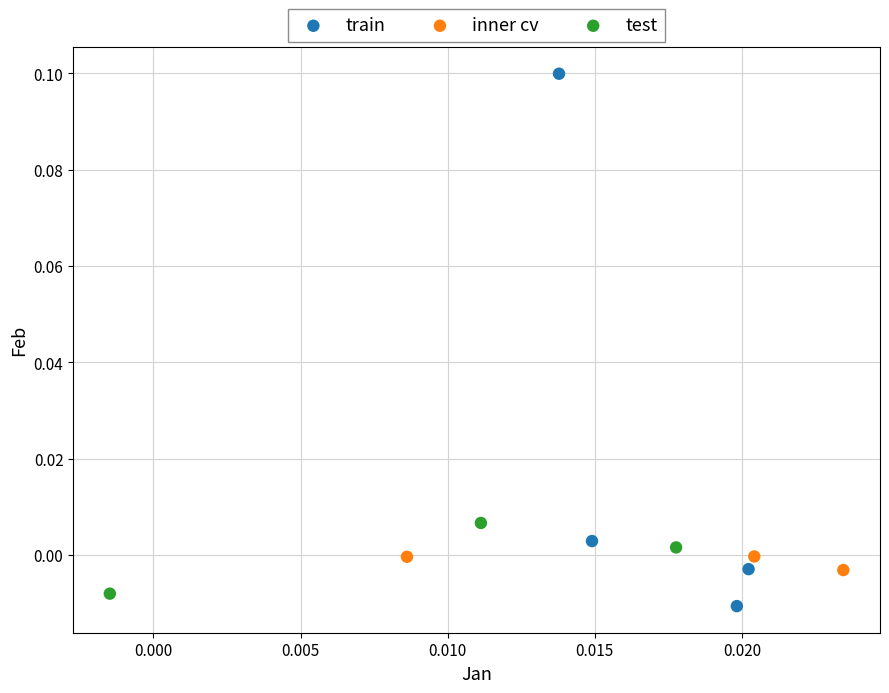

Which series has the largest Y range (max minus min)?

train